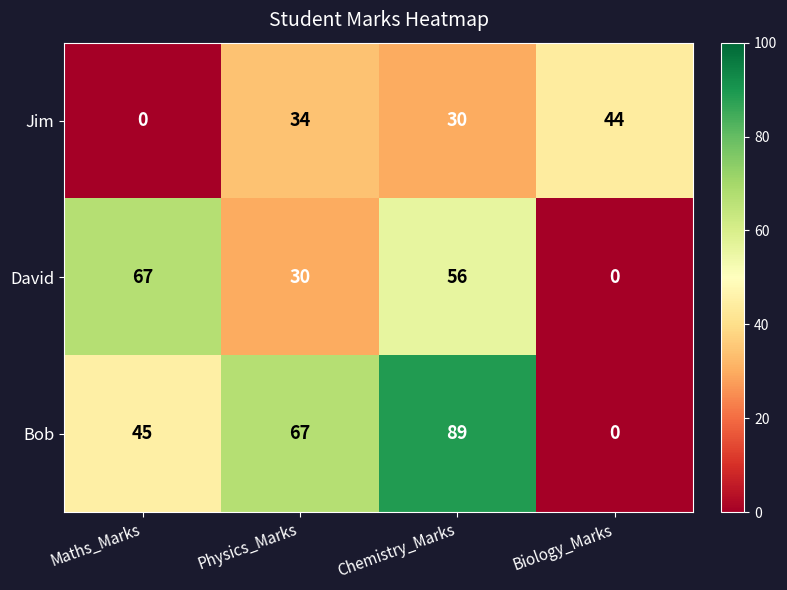

At how many categories does at least one series exceed 83?

1